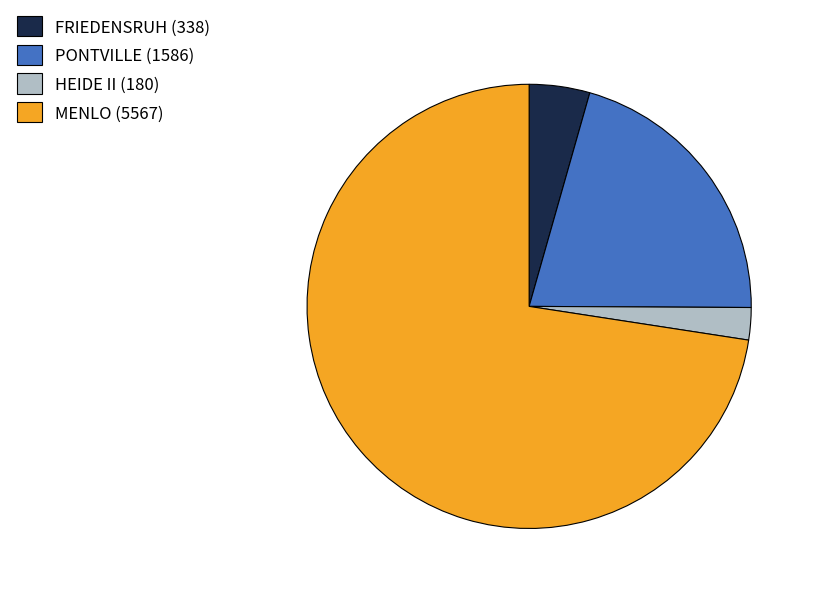

Is it true that PONTVILLE is 10% of the pie?

False